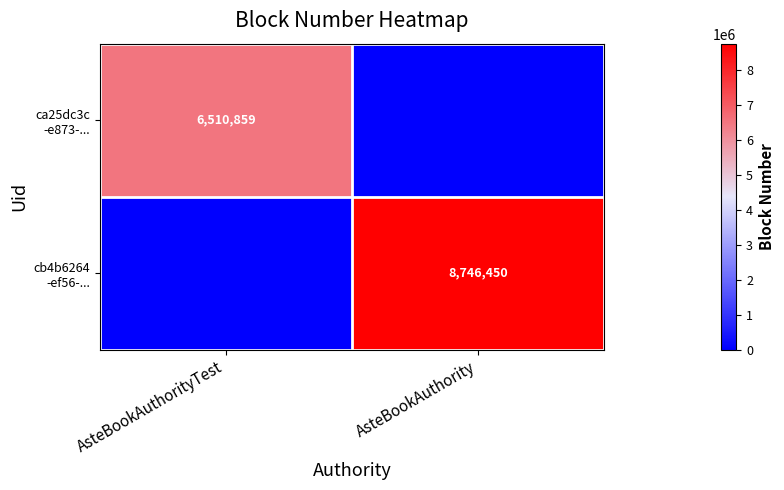

How many values in the ca25dc3c -e873-... series are below 6510859?

1